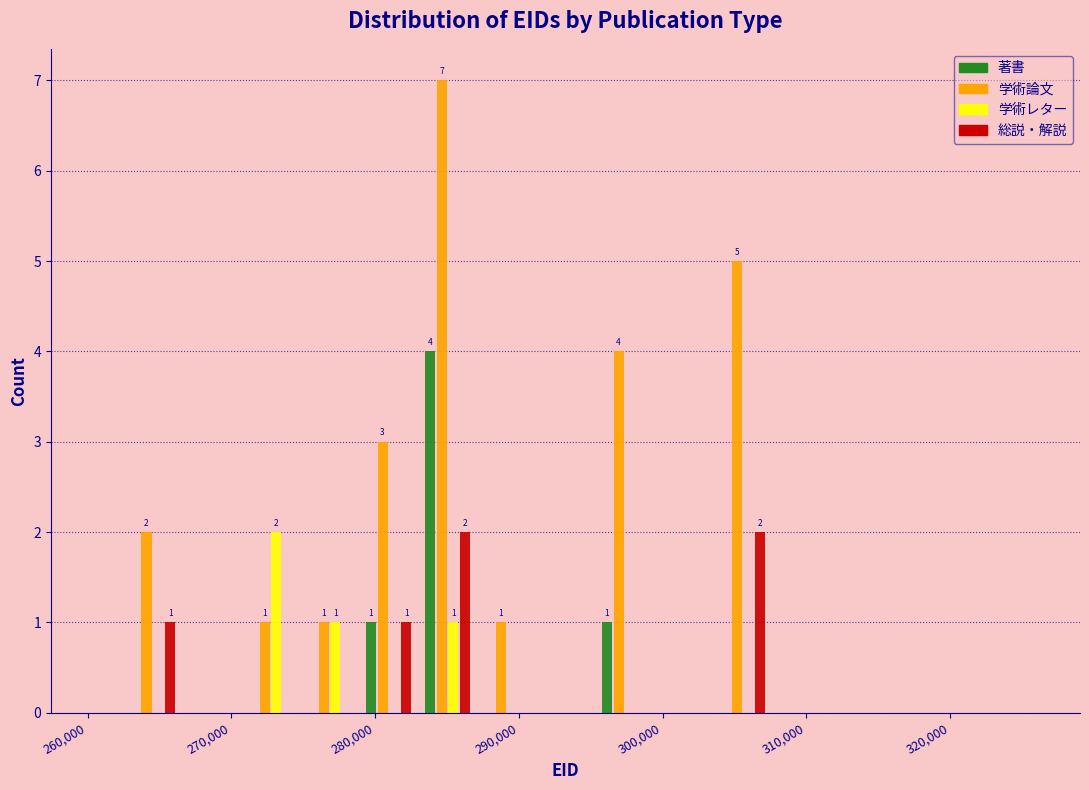

In the 学術レター series, which range on the x-axis has the tallest bar?

271000 to 275000